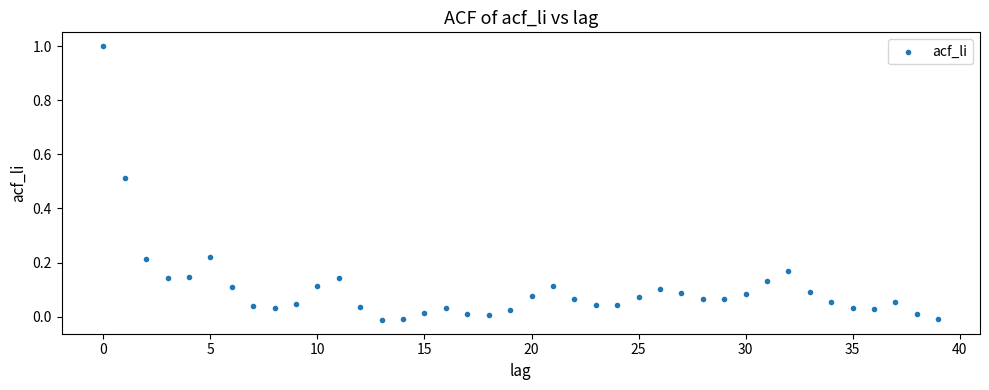

How many points are shown in the scatter plot?

40